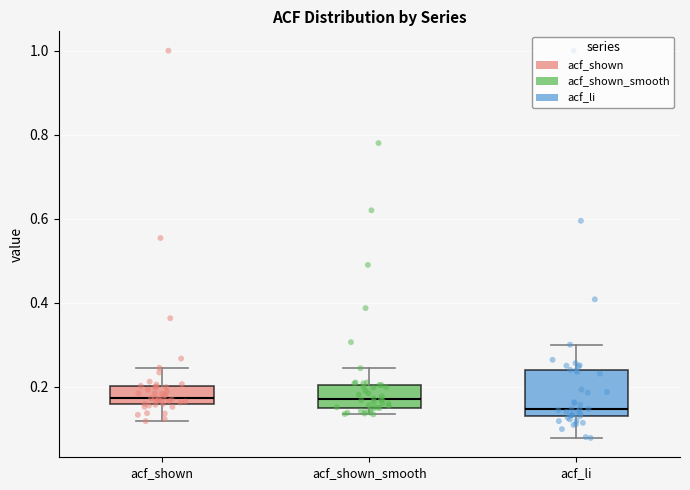

Reading left to right, read every box against the y-axis: the position of its median line, the range the box covers, and the ends of its whiskers. The values are not printed on the chart, so give them approximately, as read against the axis.

acf_shown: median 0.18, box 0.16 to 0.20, whiskers 0.12 to 0.24
acf_shown_smooth: median 0.18, box 0.14 to 0.20, whiskers 0.14 (just below the box's lower edge) to 0.24
acf_li: median 0.14, box 0.12 to 0.24, whiskers 0.08 to 0.30